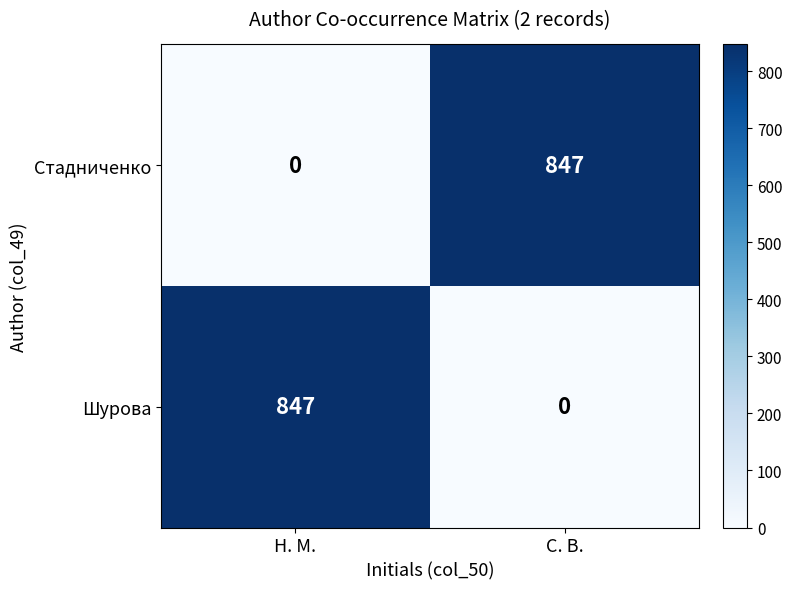

Reading left to right, extract all data points from this chart.

Стадниченко: Н. М.=0	С. В.=847
Шурова: Н. М.=847	С. В.=0